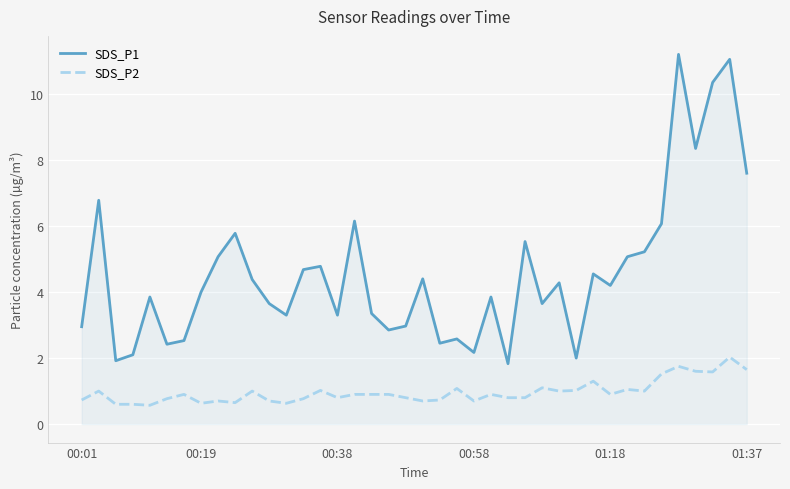

What is the greatest value displayed?

11.2